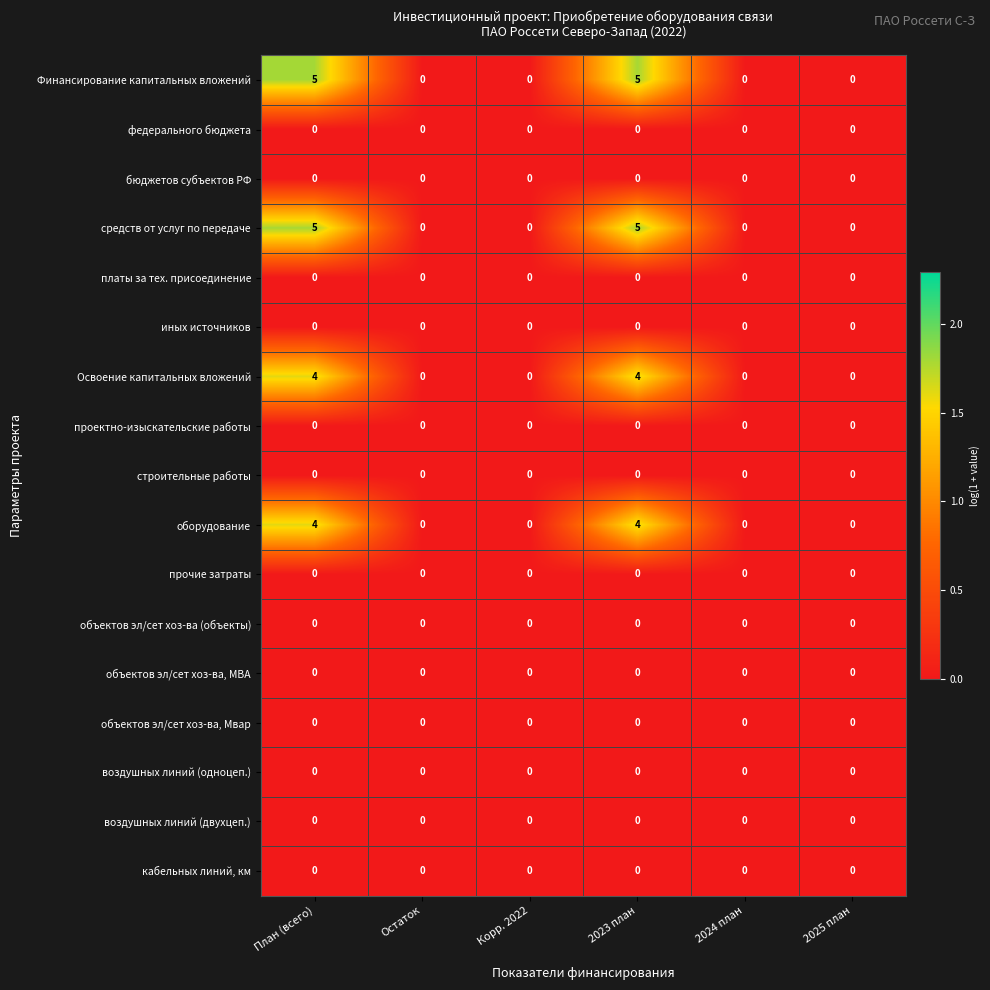

What is the maximum value shown in the chart?

5